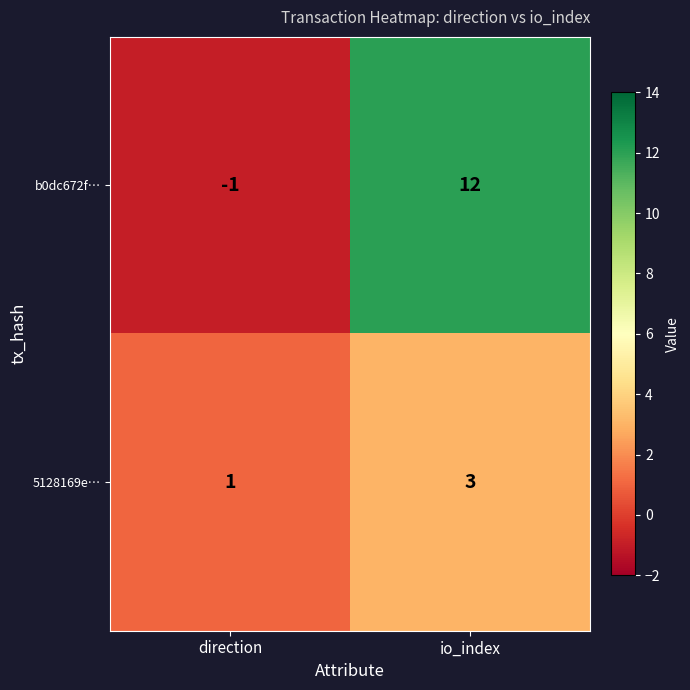

What is the greatest value displayed?

12